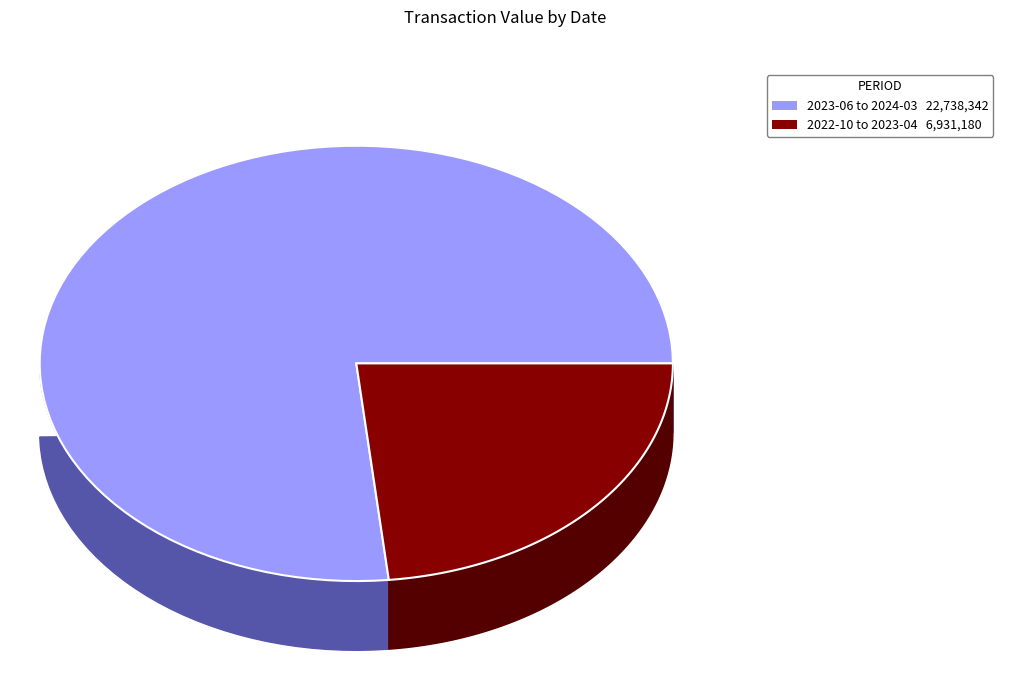

True or false: 2023-06-20 accounts for 27% of the total.

False